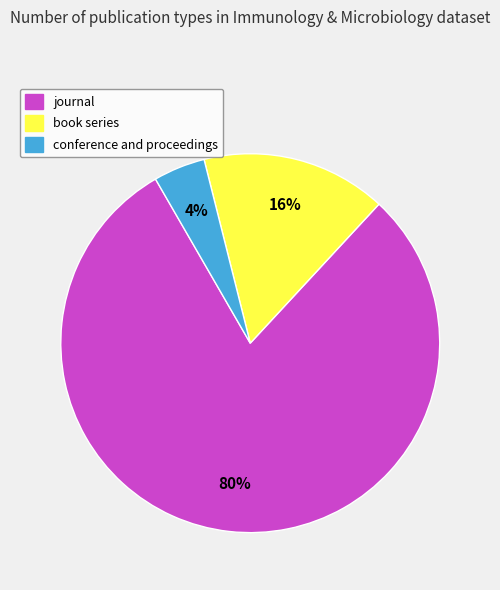

Which category has the biggest portion of the pie?

journal